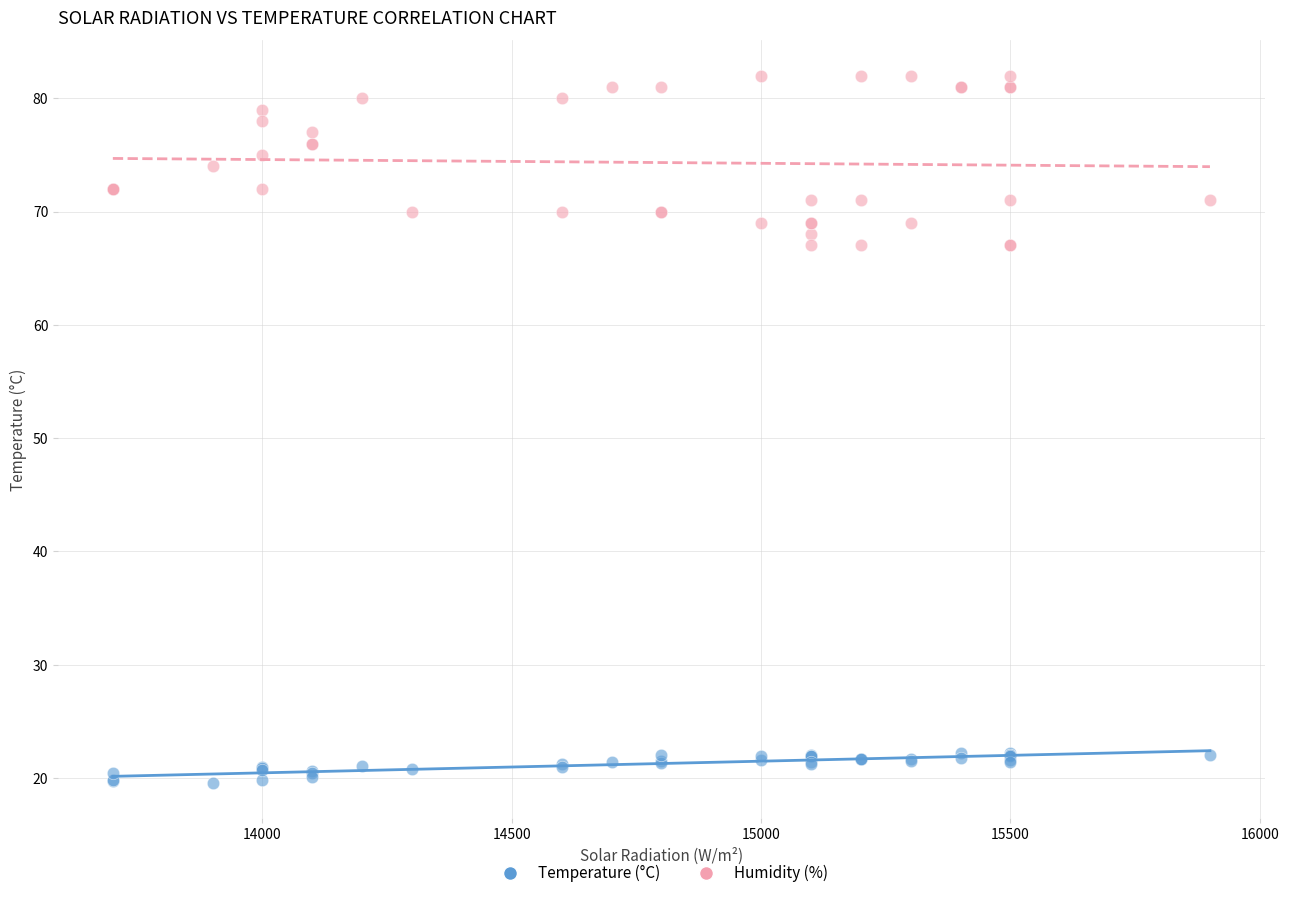

What are all the series names shown in the legend?

Temperature (°C), Humidity (%)